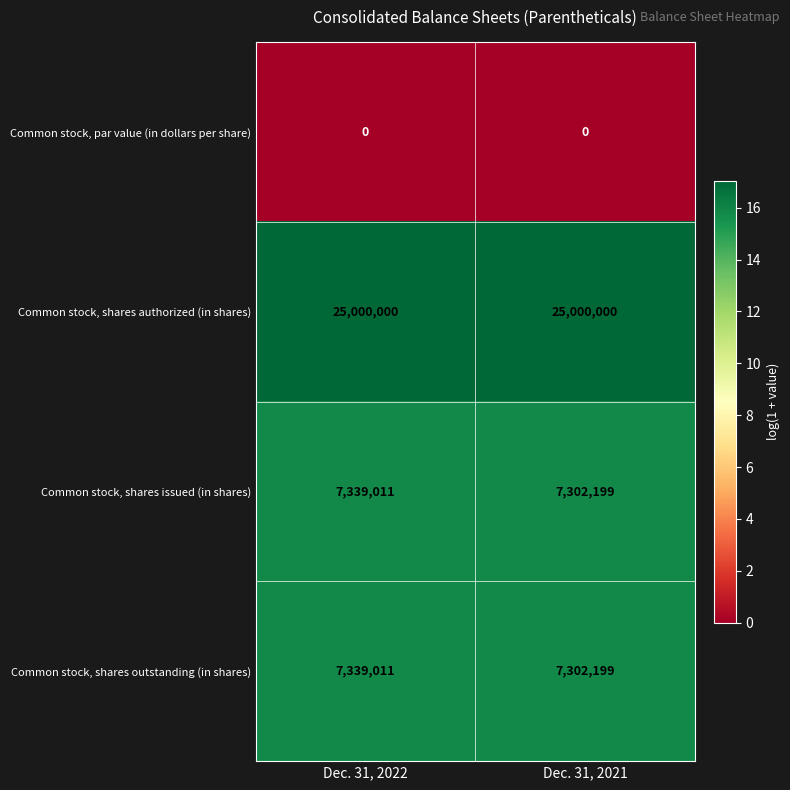

What is the maximum value shown in the chart?

25000000